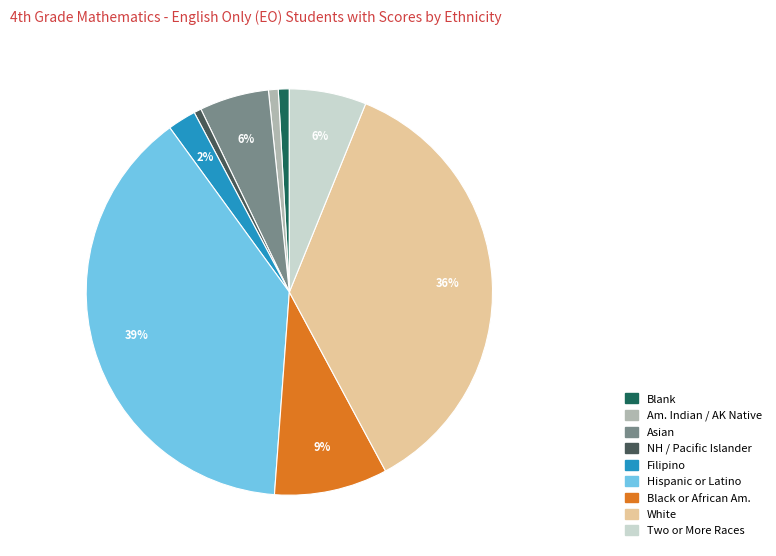

Is there any slice that represents more than half of the pie?

No